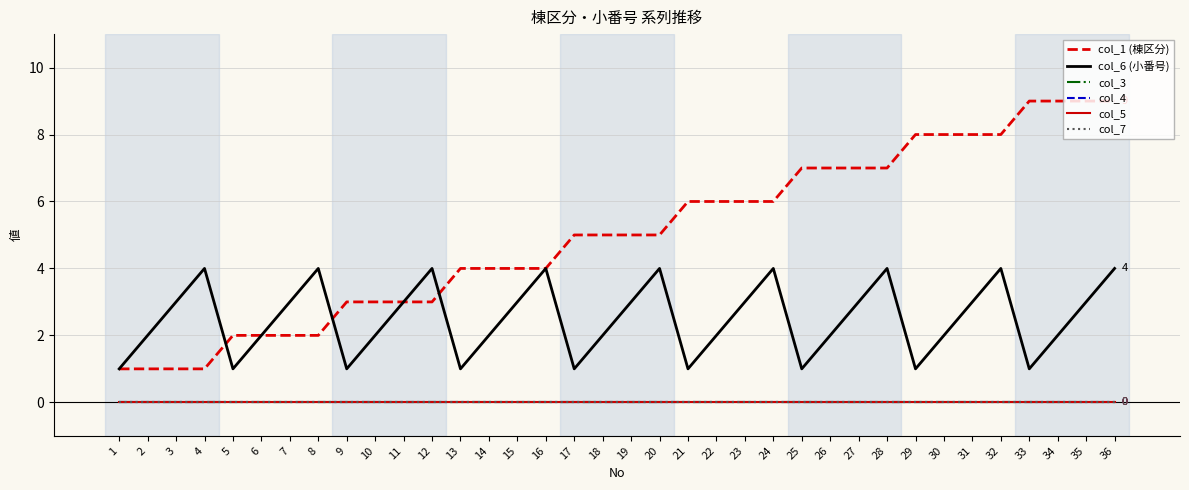

Reading left to right, extract all data points from this chart.

col_1 (棟区分): 1=1	2=1	3=1	4=1	5=2	6=2	7=2	8=2	9=3	10=3	11=3	12=3	13=4	14=4	15=4	16=4	17=5	18=5	19=5	20=5	21=6	22=6	23=6	24=6	25=7	26=7	27=7	28=7	29=8	30=8	31=8	32=8	33=9	34=9	35=9	36=9
col_6 (小番号): 1=1	2=2	3=3	4=4	5=1	6=2	7=3	8=4	9=1	10=2	11=3	12=4	13=1	14=2	15=3	16=4	17=1	18=2	19=3	20=4	21=1	22=2	23=3	24=4	25=1	26=2	27=3	28=4	29=1	30=2	31=3	32=4	33=1	34=2	35=3	36=4
col_3: 1=0	2=0	3=0	4=0	5=0	6=0	7=0	8=0	9=0	10=0	11=0	12=0	13=0	14=0	15=0	16=0	17=0	18=0	19=0	20=0	21=0	22=0	23=0	24=0	25=0	26=0	27=0	28=0	29=0	30=0	31=0	32=0	33=0	34=0	35=0	36=0
col_4: 1=0	2=0	3=0	4=0	5=0	6=0	7=0	8=0	9=0	10=0	11=0	12=0	13=0	14=0	15=0	16=0	17=0	18=0	19=0	20=0	21=0	22=0	23=0	24=0	25=0	26=0	27=0	28=0	29=0	30=0	31=0	32=0	33=0	34=0	35=0	36=0
col_5: 1=0	2=0	3=0	4=0	5=0	6=0	7=0	8=0	9=0	10=0	11=0	12=0	13=0	14=0	15=0	16=0	17=0	18=0	19=0	20=0	21=0	22=0	23=0	24=0	25=0	26=0	27=0	28=0	29=0	30=0	31=0	32=0	33=0	34=0	35=0	36=0
col_7: 1=0	2=0	3=0	4=0	5=0	6=0	7=0	8=0	9=0	10=0	11=0	12=0	13=0	14=0	15=0	16=0	17=0	18=0	19=0	20=0	21=0	22=0	23=0	24=0	25=0	26=0	27=0	28=0	29=0	30=0	31=0	32=0	33=0	34=0	35=0	36=0